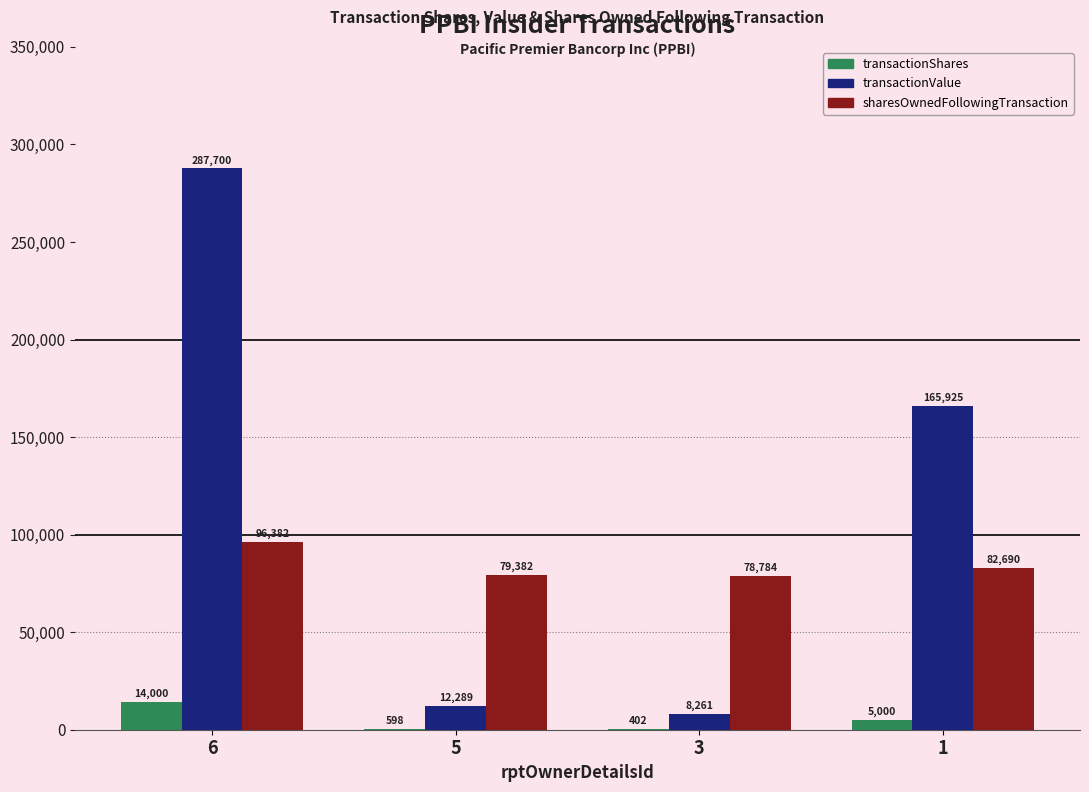

How many groups of bars are there?

4